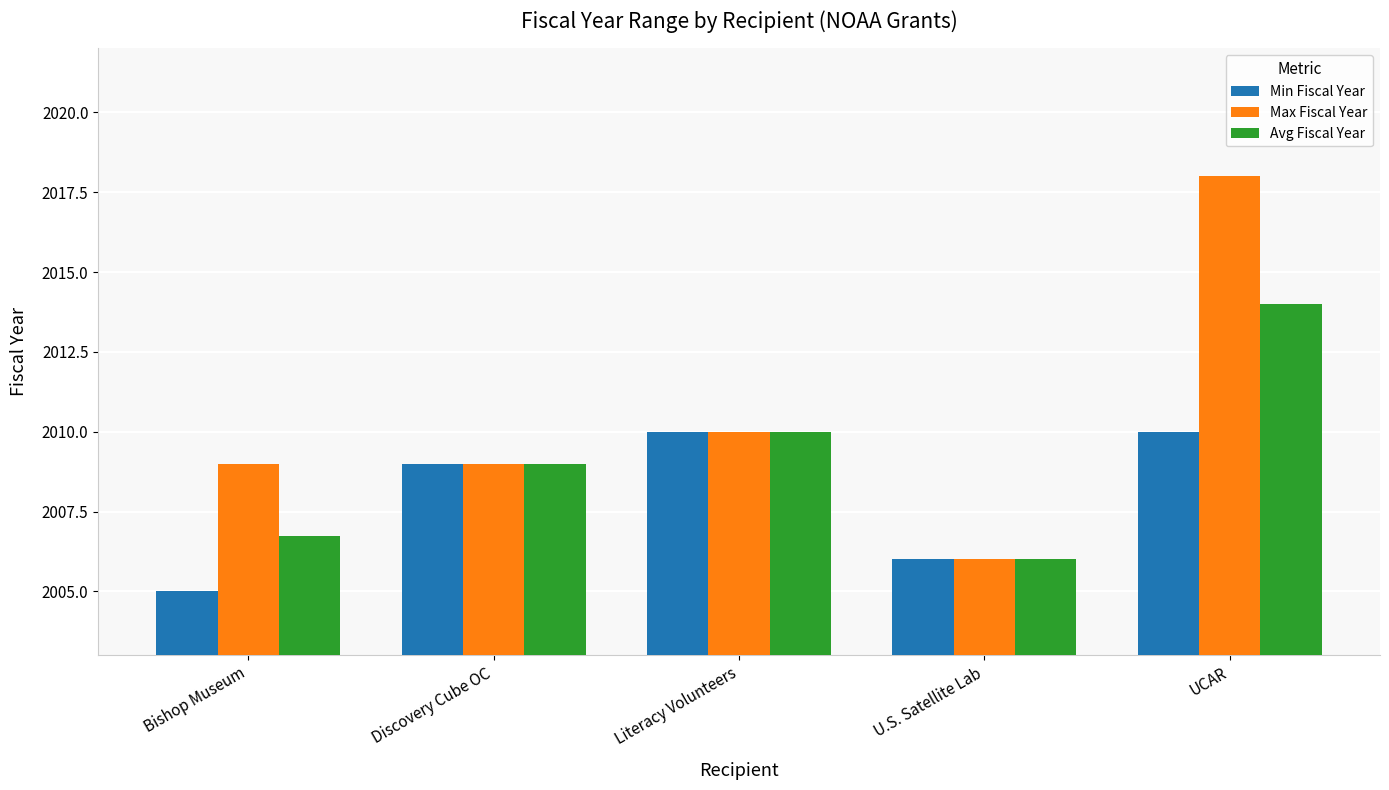

Reading left to right, what are all the values shown in this chart?

Min Fiscal Year: 2005.0	2009.0	2010.0	2006.0	2010.0
Max Fiscal Year: 2009.0	2009.0	2010.0	2006.0	2018.0
Avg Fiscal Year: 2006.8	2009.0	2010.0	2006.0	2014.0